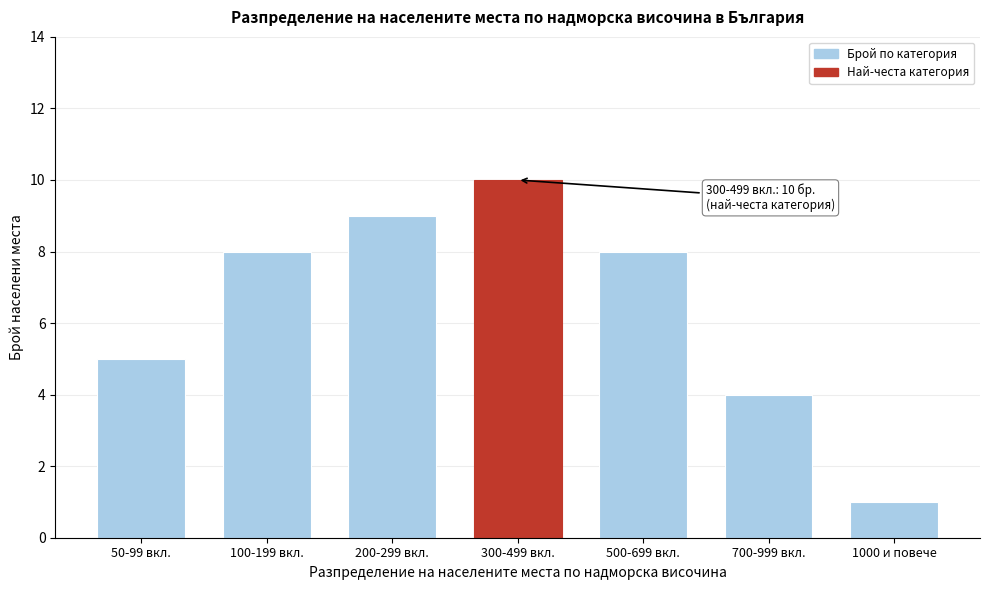

Reading left to right, extract all data points from this chart.

5	8	9	10	8	4	1